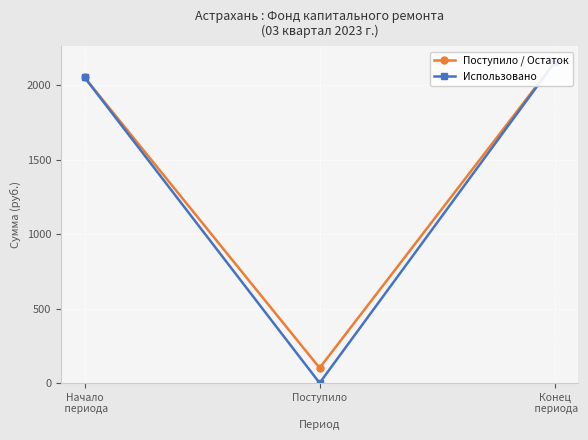

What is the sum of the Поступило / Остаток values at Поступило and Начало
 периода?

2152.7